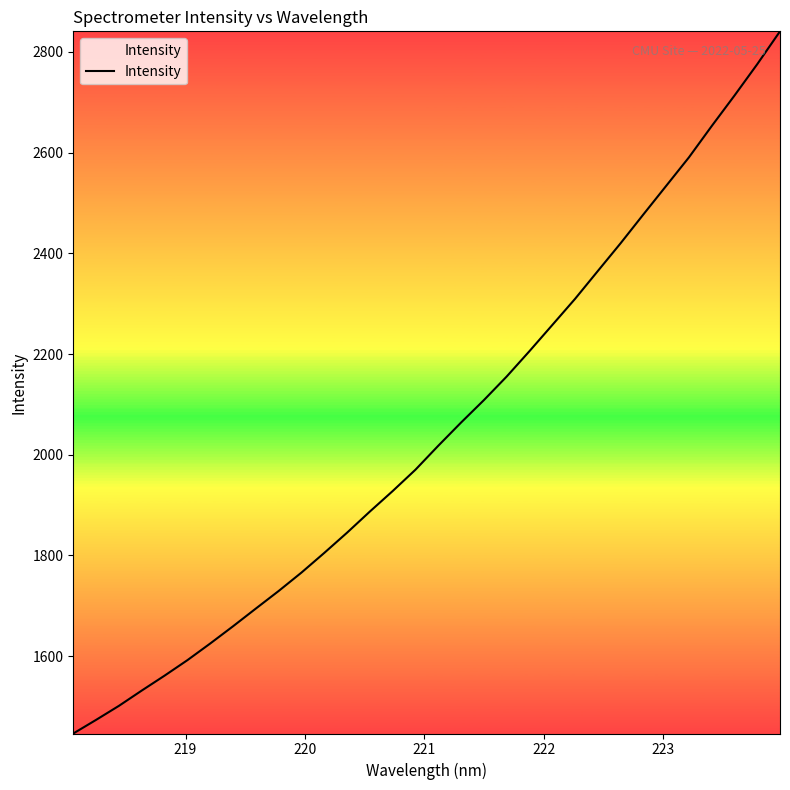

What is the difference between the maximum and minimum values?

1394.2